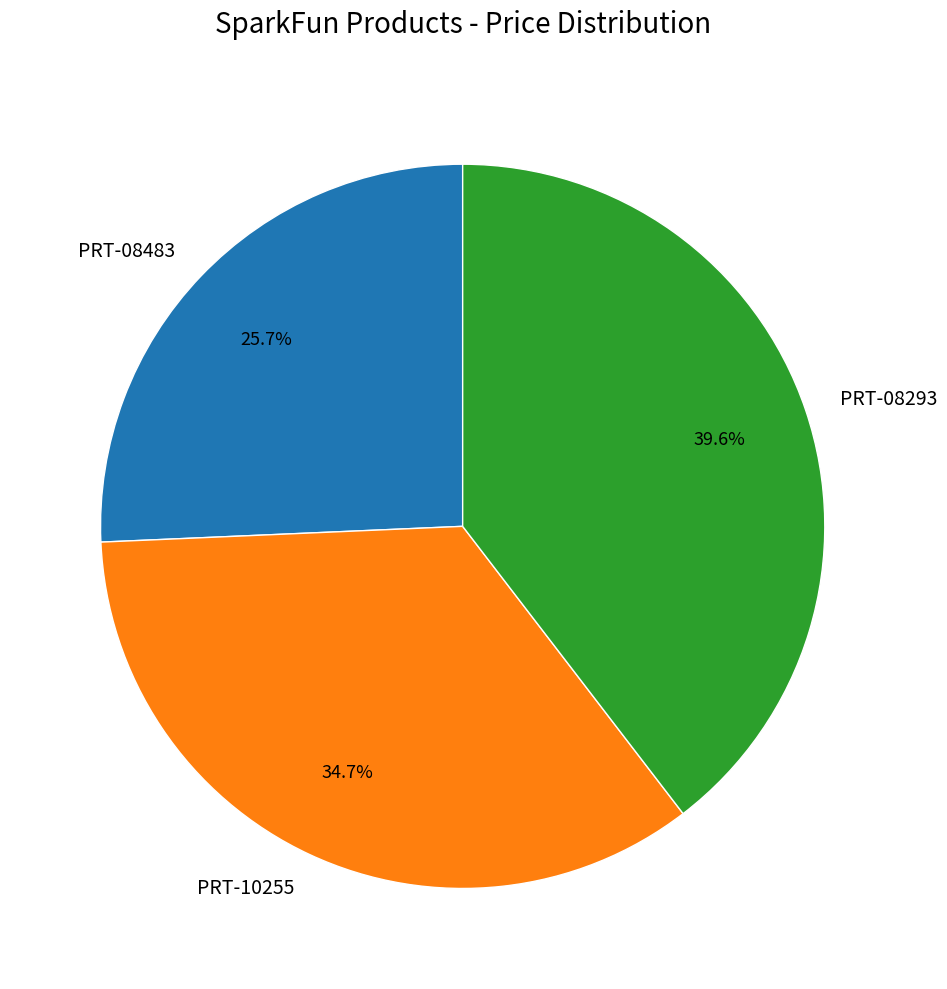

To the nearest percent, what percentage of the pie is PRT-10255?

35%